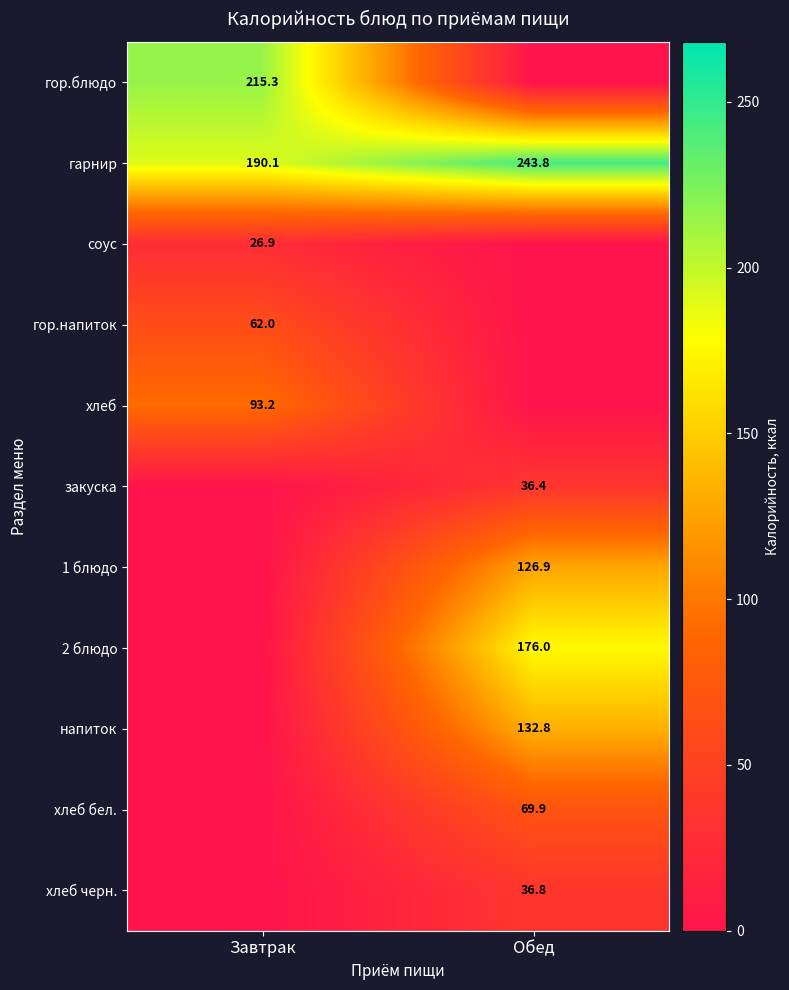

What is the sum of all гарнир values?

433.9